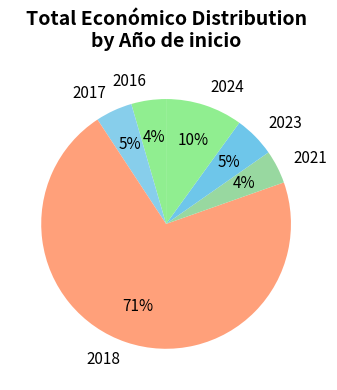

Combined, do 2017 and 2023 account for over 50%?

No